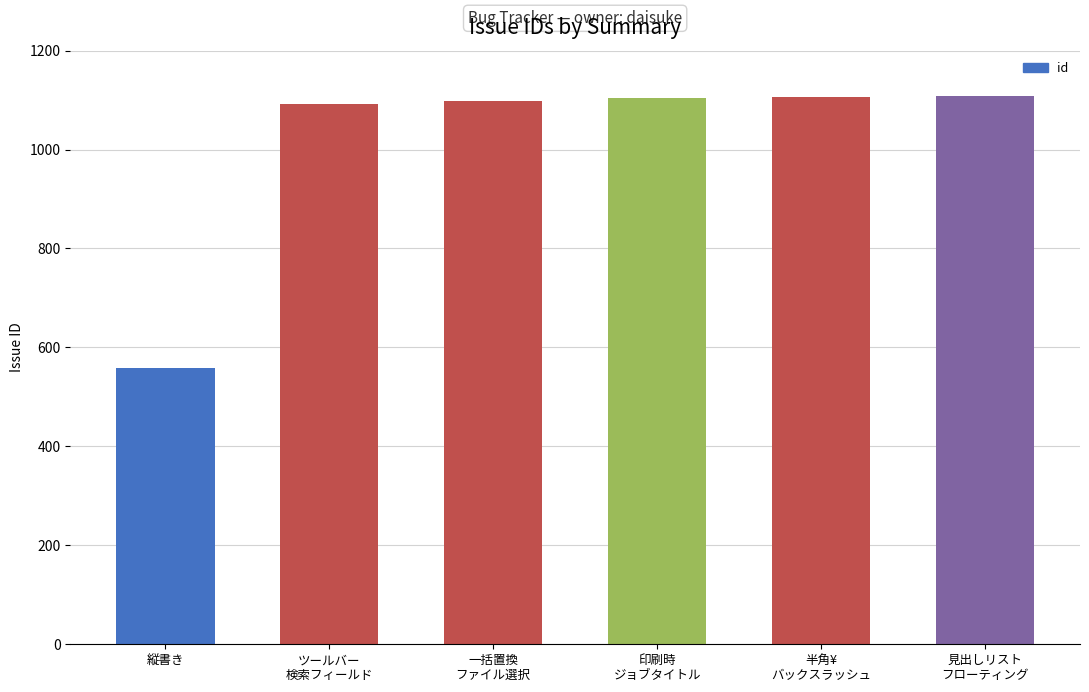

What is the label of the 4th bar from the right?

一括置換
ファイル選択